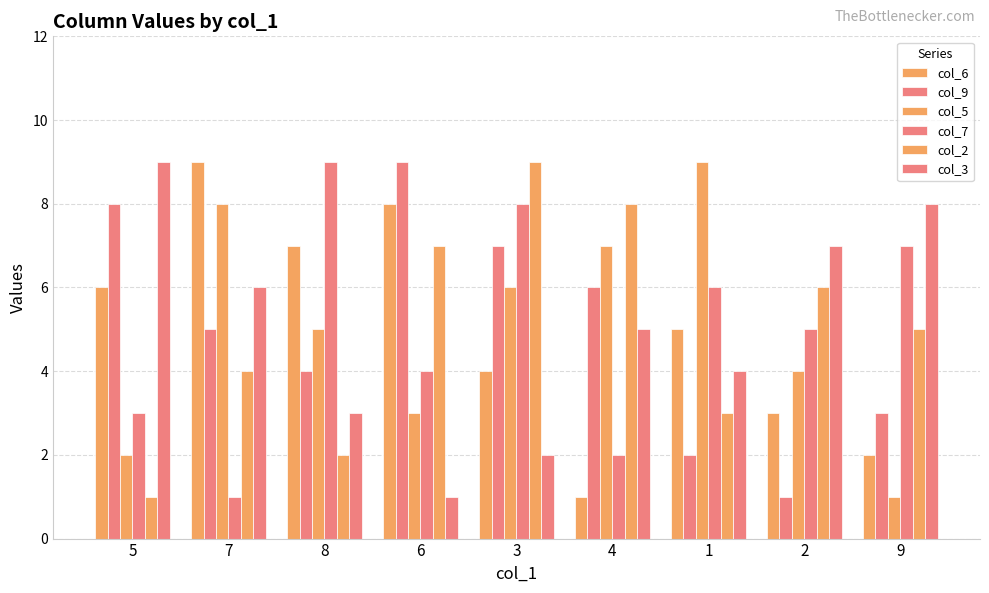

How many col_7 values are between 3 and 7?

5